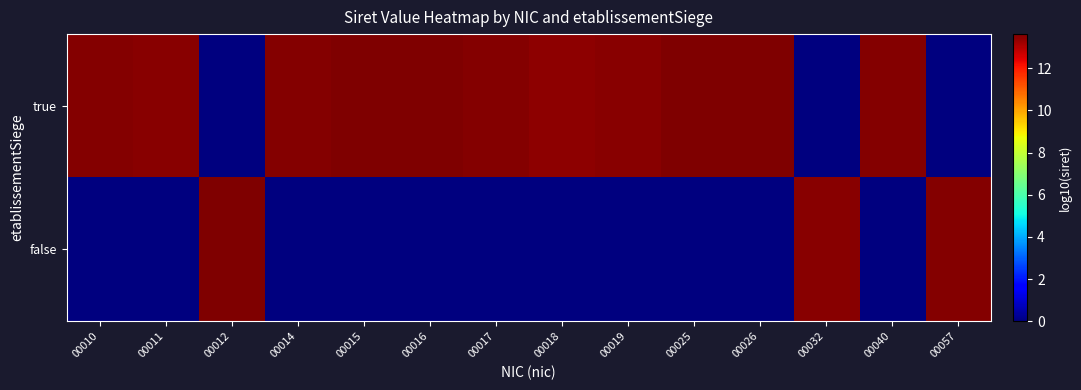

Which label corresponds to the largest value in the chart?

00026